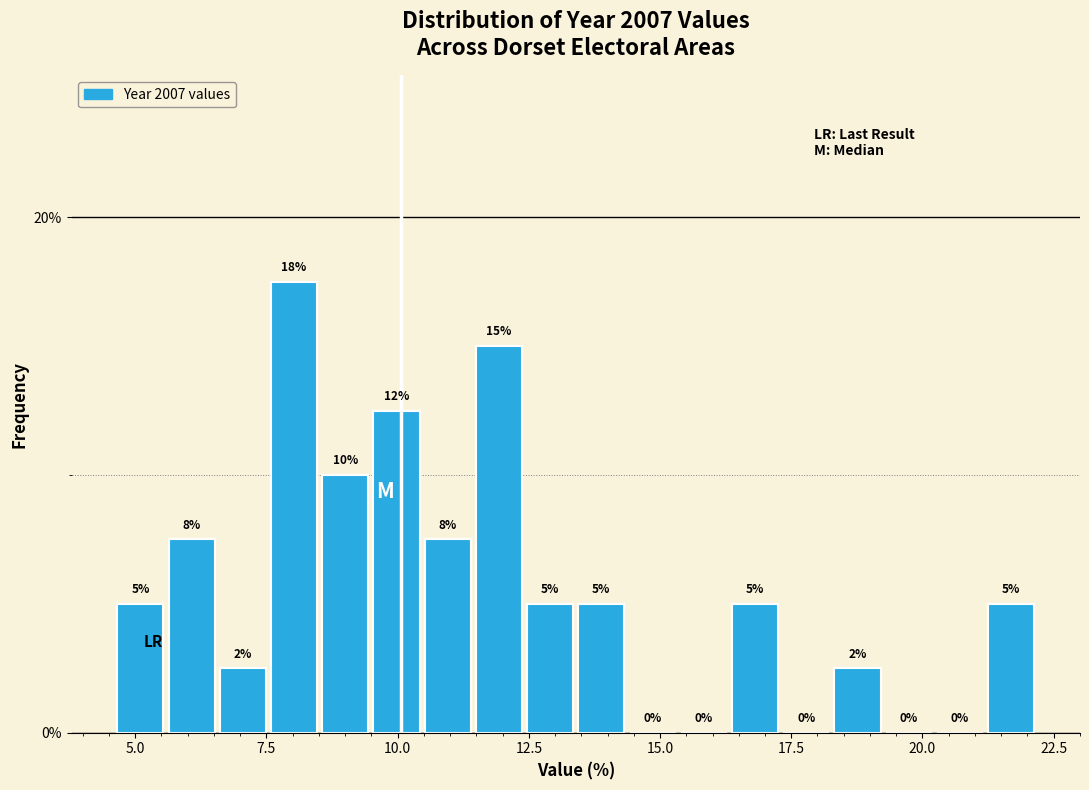

Around what value on the x-axis is the tallest bar? Give the approximate position of its centre, as read against the axis.

8.0